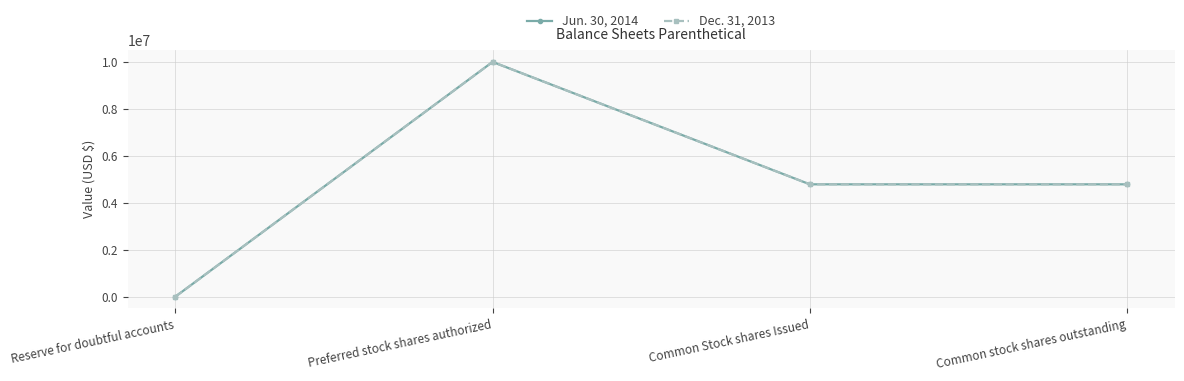

Where does the Jun. 30, 2014 series first go above 4788085?

Preferred stock shares authorized